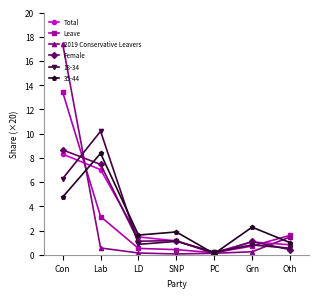

How many lines are shown in the chart?

6